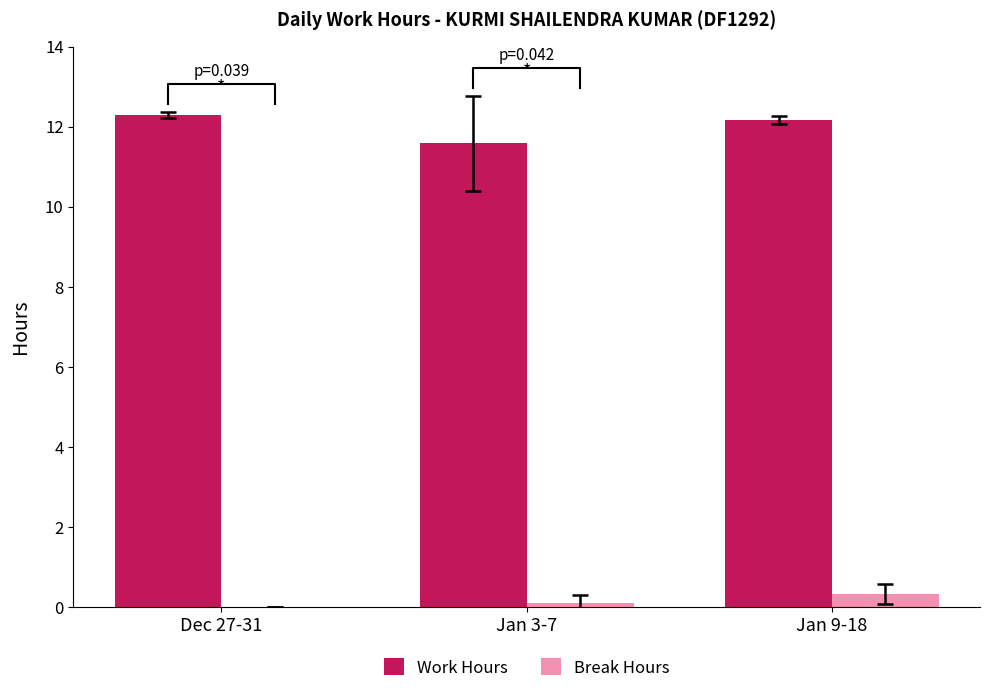

Does the chart contain stacked bars?

No